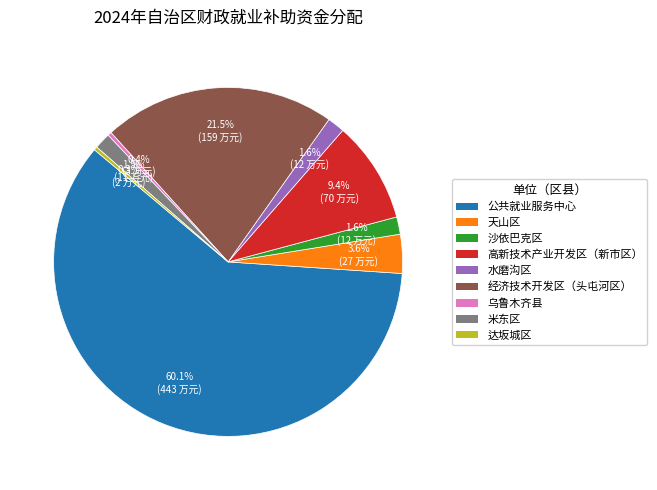

What is the total percentage of 公共就业服务中心 and 水磨沟区?

61.7%